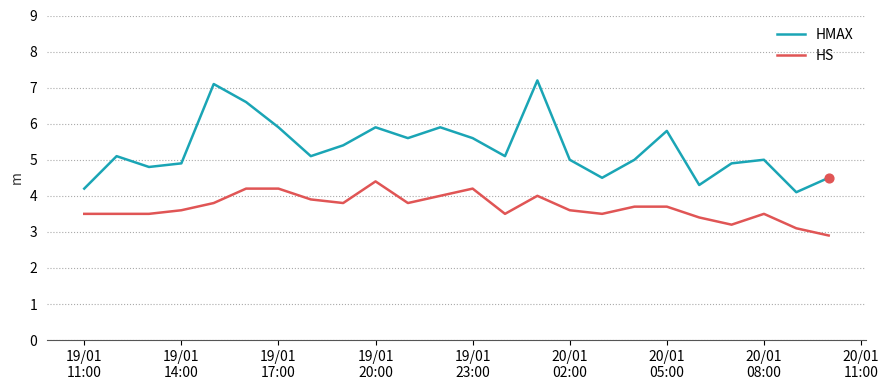

Which series has the widest spread of values?

HMAX